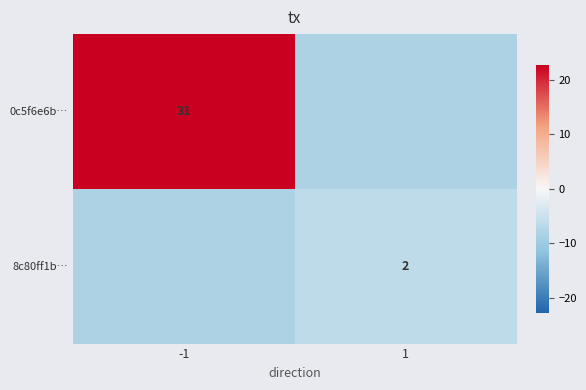

The 0c5f6e6b… series shows -8.2 at 1. True or false?

True